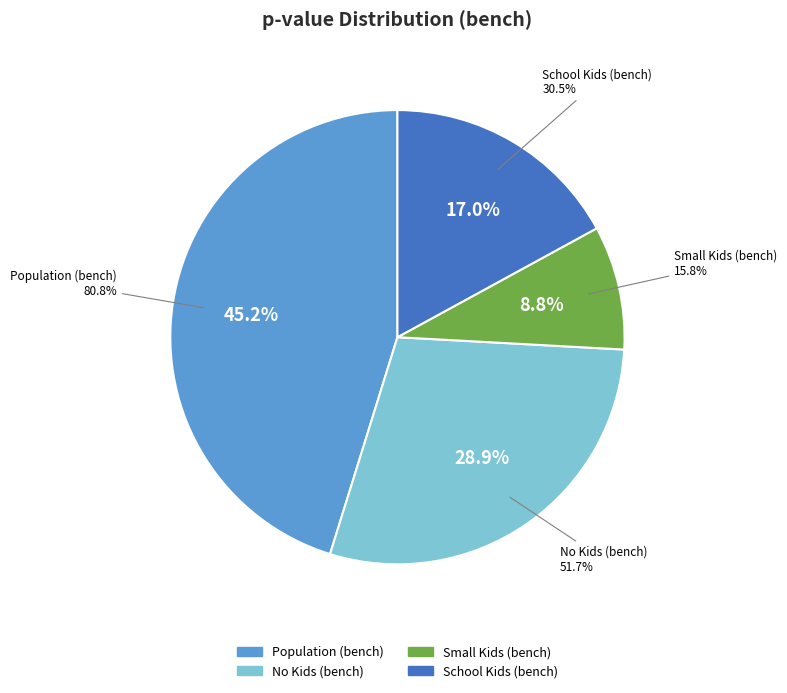

Rank the categories by value from lowest to highest.

Small Kids (bench), School Kids (bench), No Kids (bench), Population (bench)